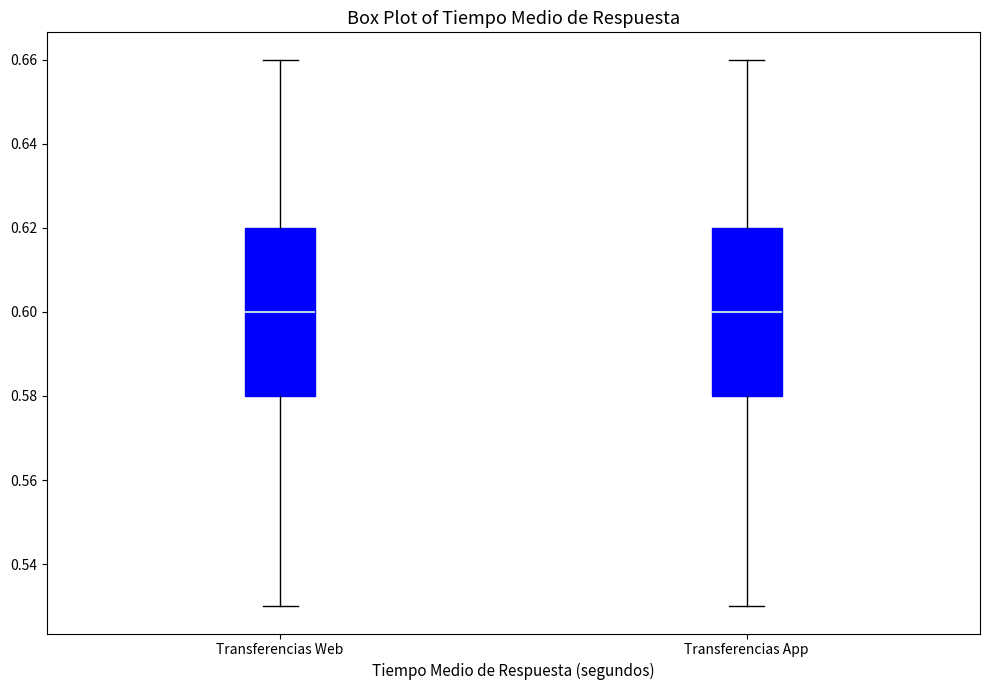

Reading left to right, read every box against the y-axis: the position of its median line, the range the box covers, and the ends of its whiskers. The values are not printed on the chart, so give them approximately, as read against the axis.

Transferencias Web: median 0.60, box 0.58 to 0.62, whiskers 0.53 to 0.66
Transferencias App: median 0.60, box 0.58 to 0.62, whiskers 0.53 to 0.66